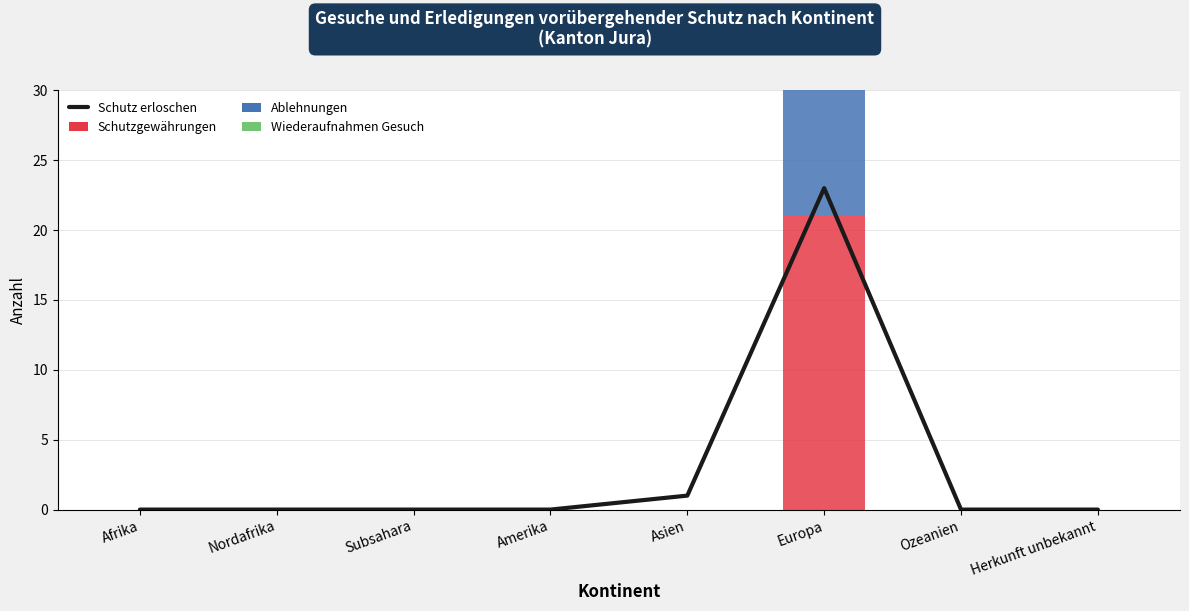

Which series changed the most between Asien and Ozeanien?

Schutz erloschen